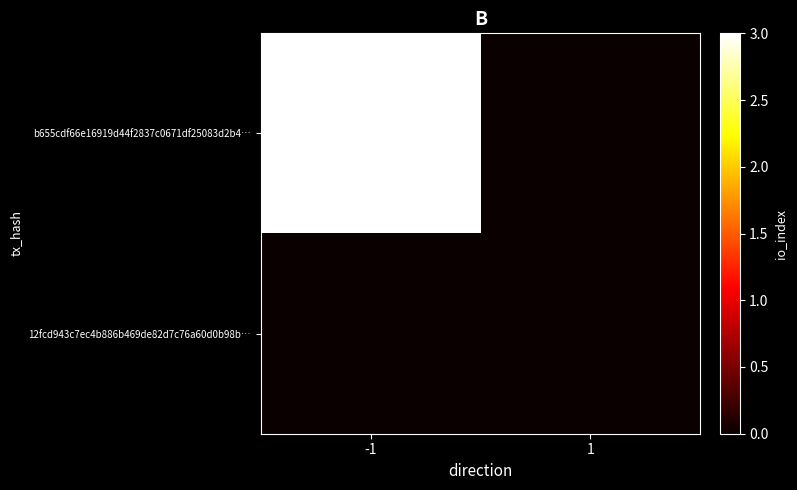

At which category is the sum across all series the highest?

-1